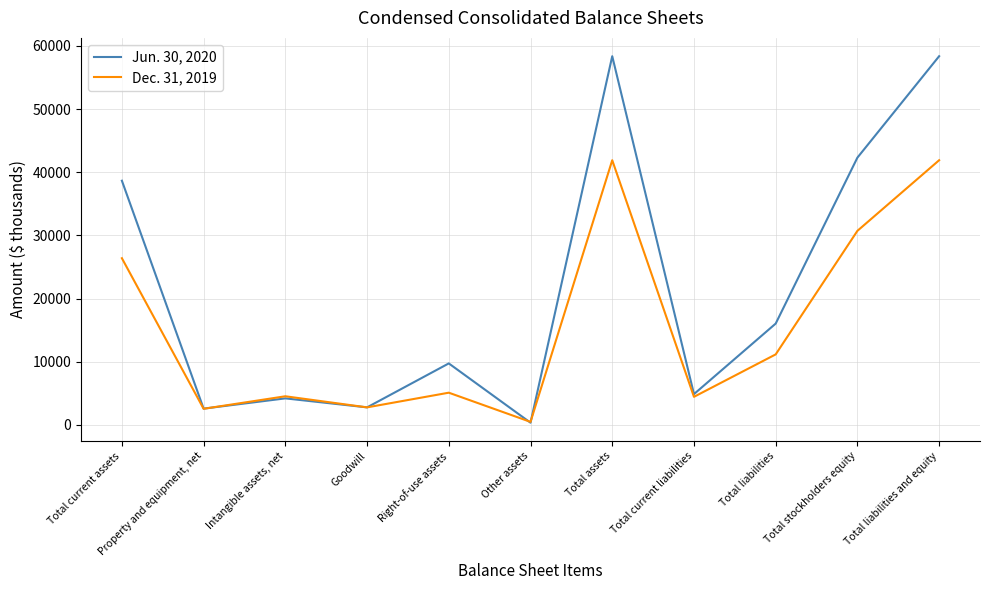

Which series ends up on top after the final intersection of Dec. 31, 2019 and Jun. 30, 2020?

Jun. 30, 2020